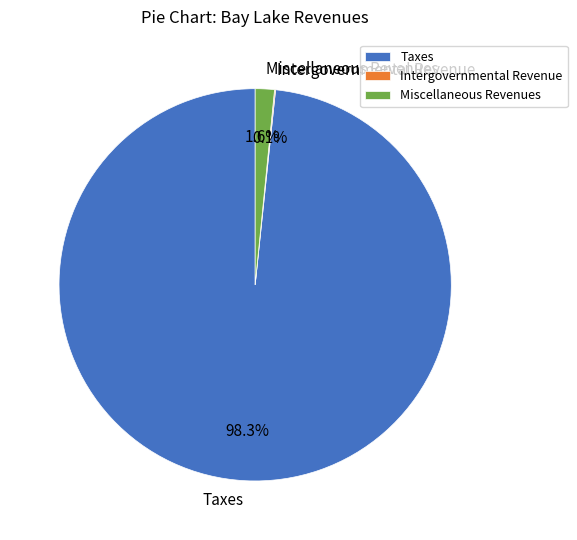

What percentage is the Taxes slice, to the nearest percent?

98%